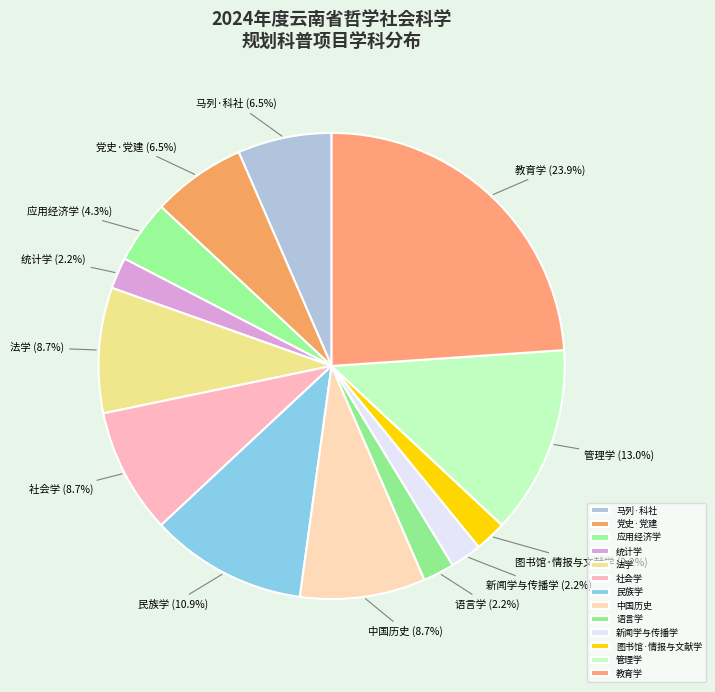

How many slices are in this pie chart?

13